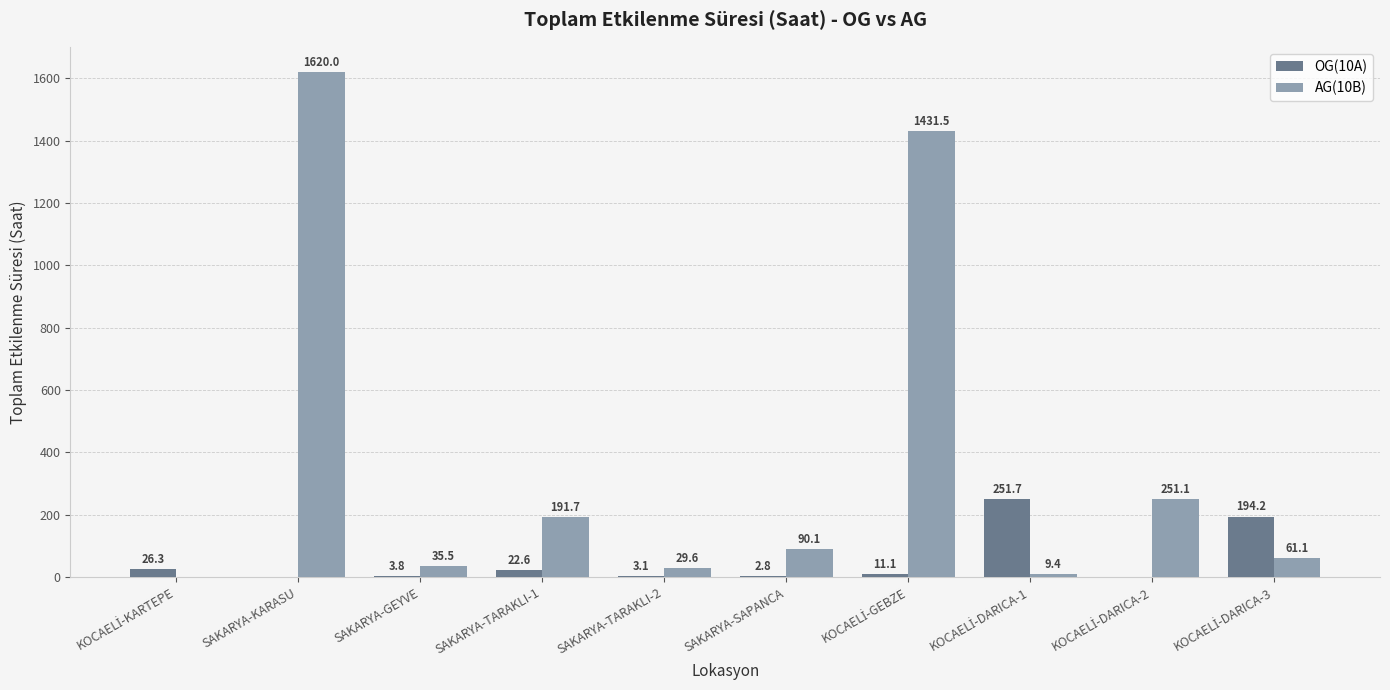

What value does the OG(10A) series have at SAKARYA-TARAKLI-2?

3.1